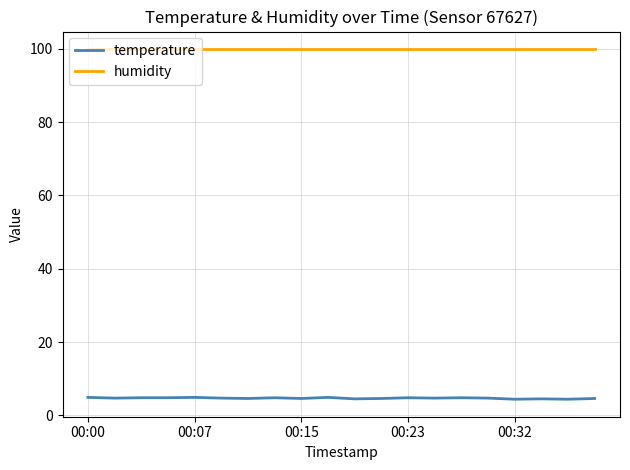

Which series has the largest total across all categories?

humidity